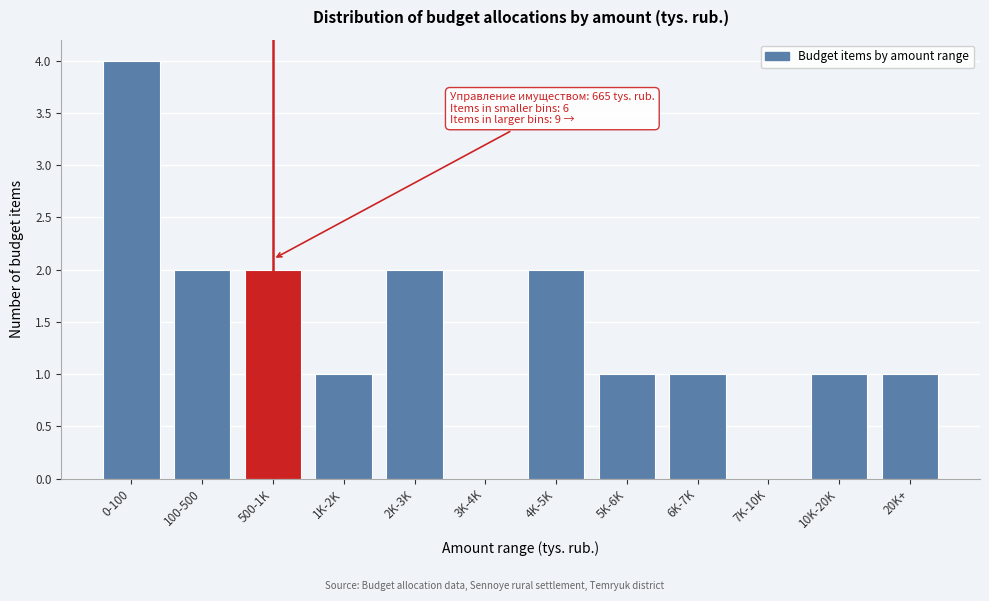

Reading left to right, what are all the values shown in this chart?

0-100=4	100-500=2	500-1K=2	1K-2K=1	2K-3K=2	3K-4K=0	4K-5K=2	5K-6K=1	6K-7K=1	7K-10K=0	10K-20K=1	20K+=1